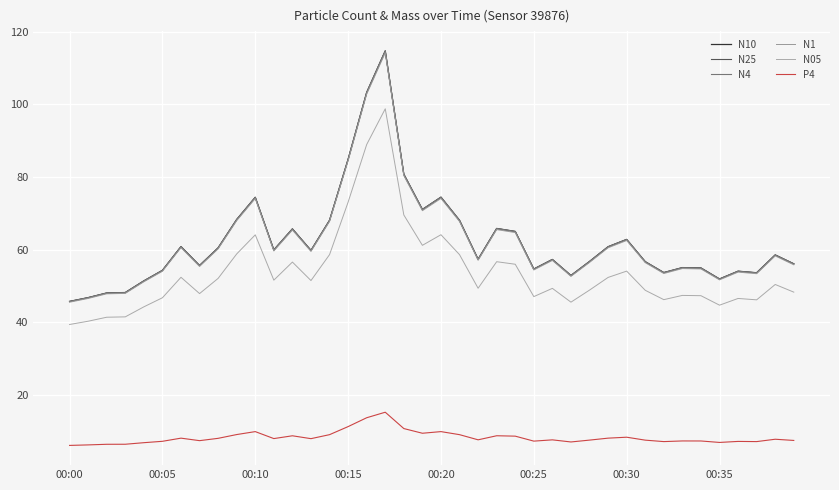

What is the difference between the second highest and minimum values in the P4 series?

7.6